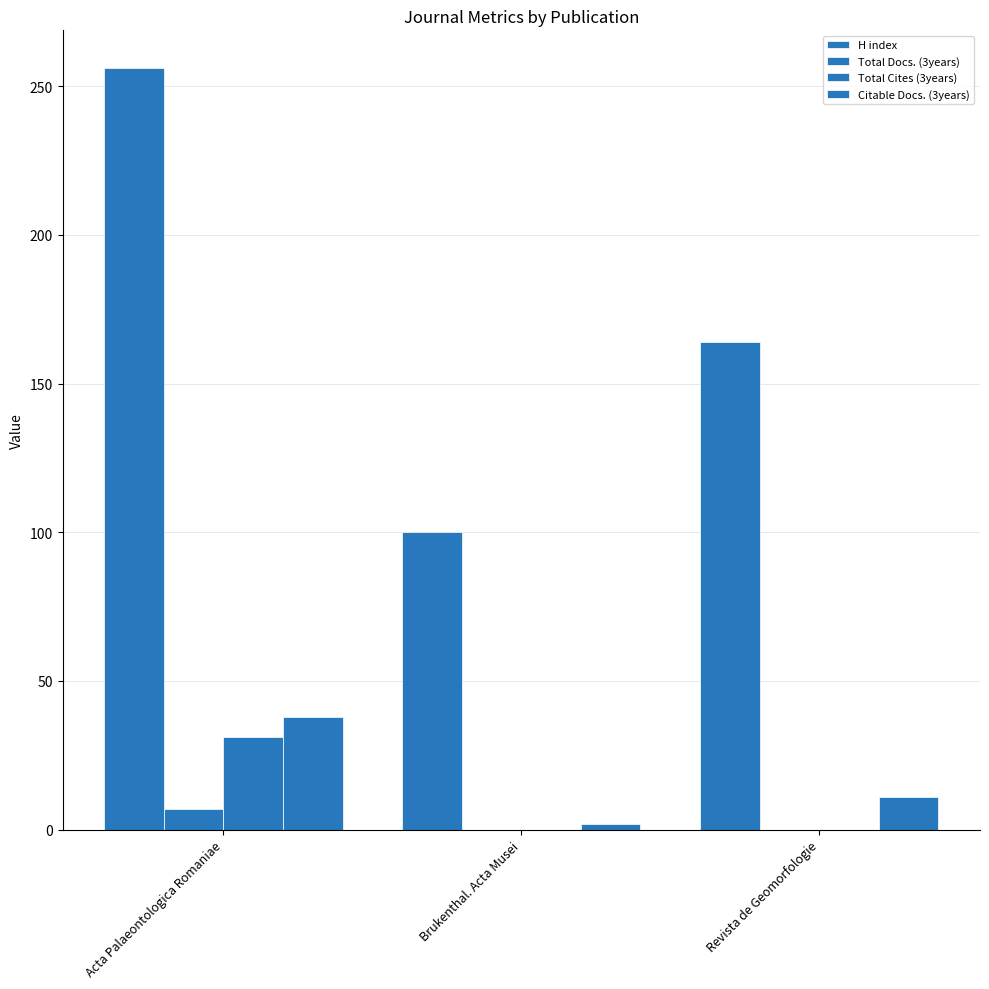

Which series has the largest total across all categories?

H index